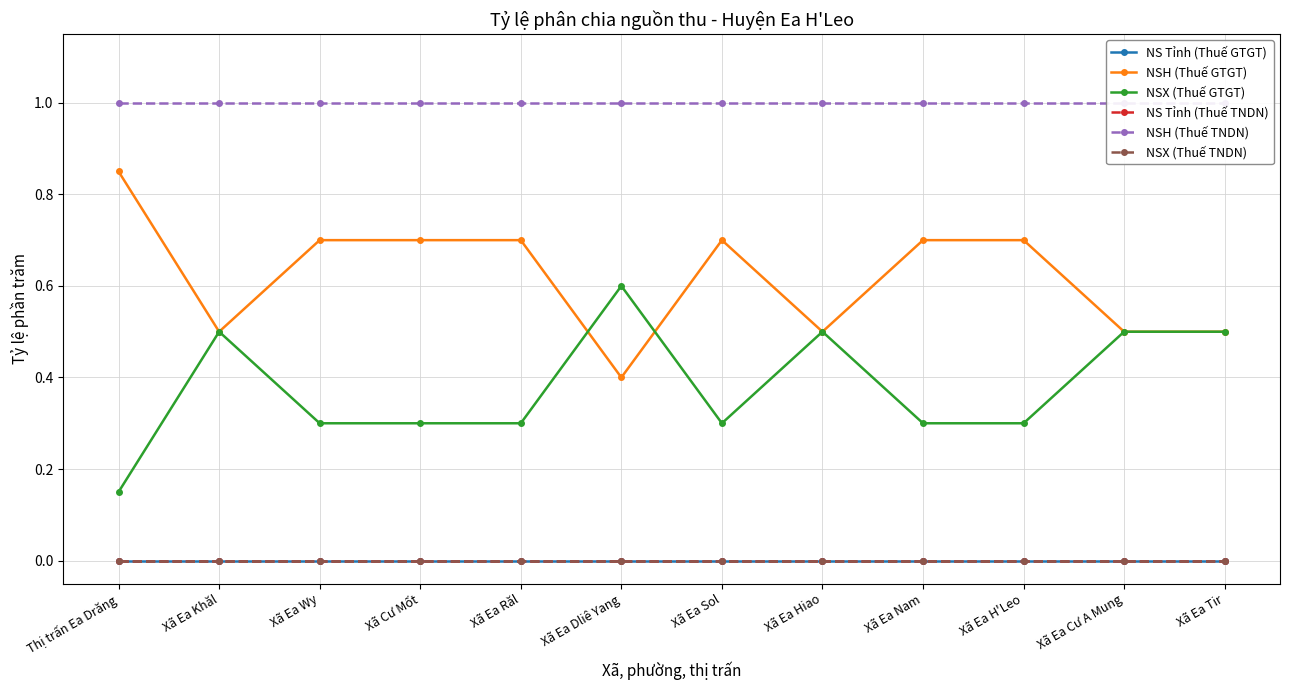

True or false: NSH (Thuế GTGT) and NS Tỉnh (Thuế GTGT) cross at least once.

False